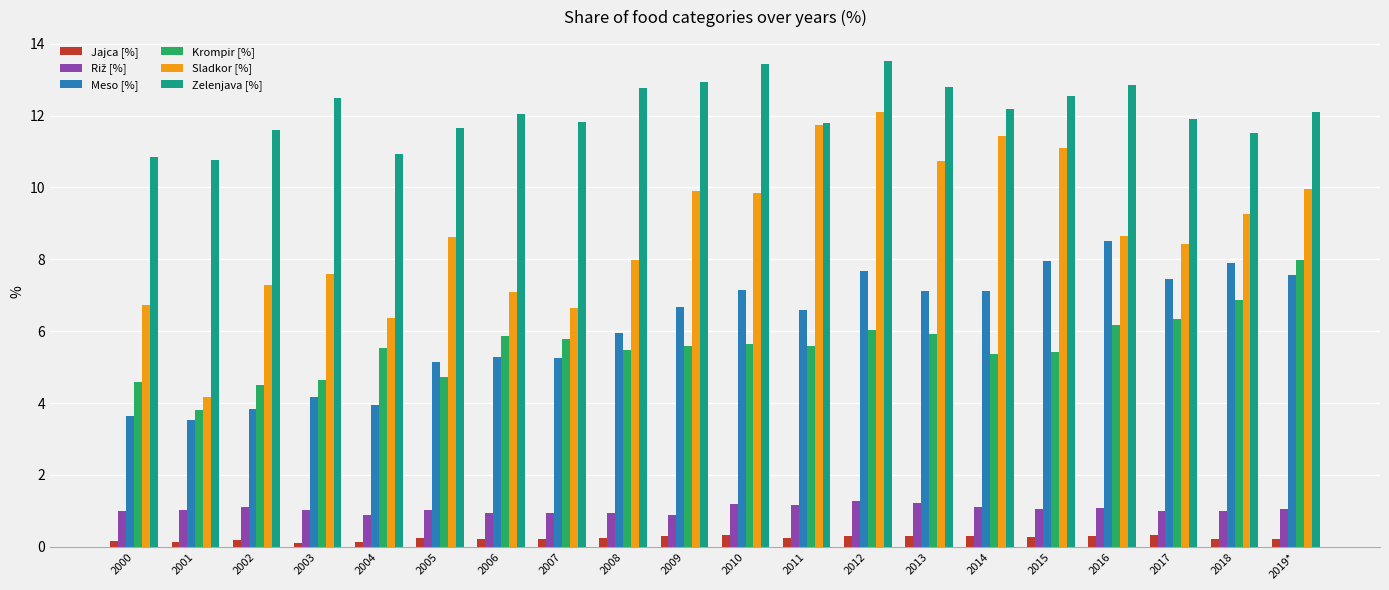

What is the sum of all Jajca [%] values?

4.8